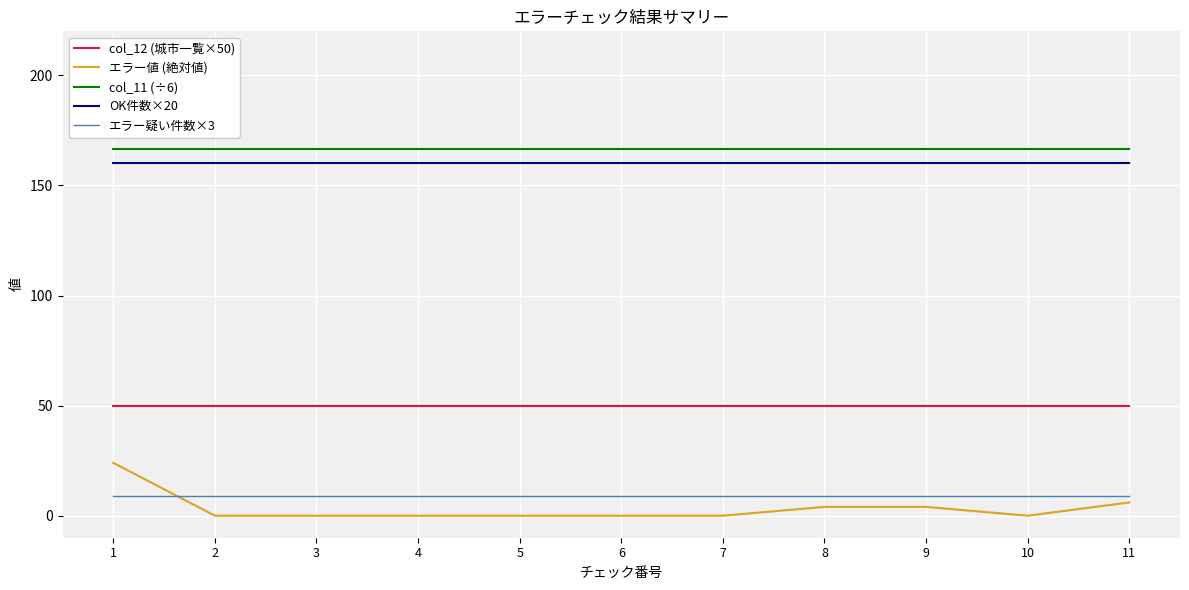

Is the value of OK件数×20 at 2 greater than the value of col_12 (城市一覧×50) at 8?

Yes